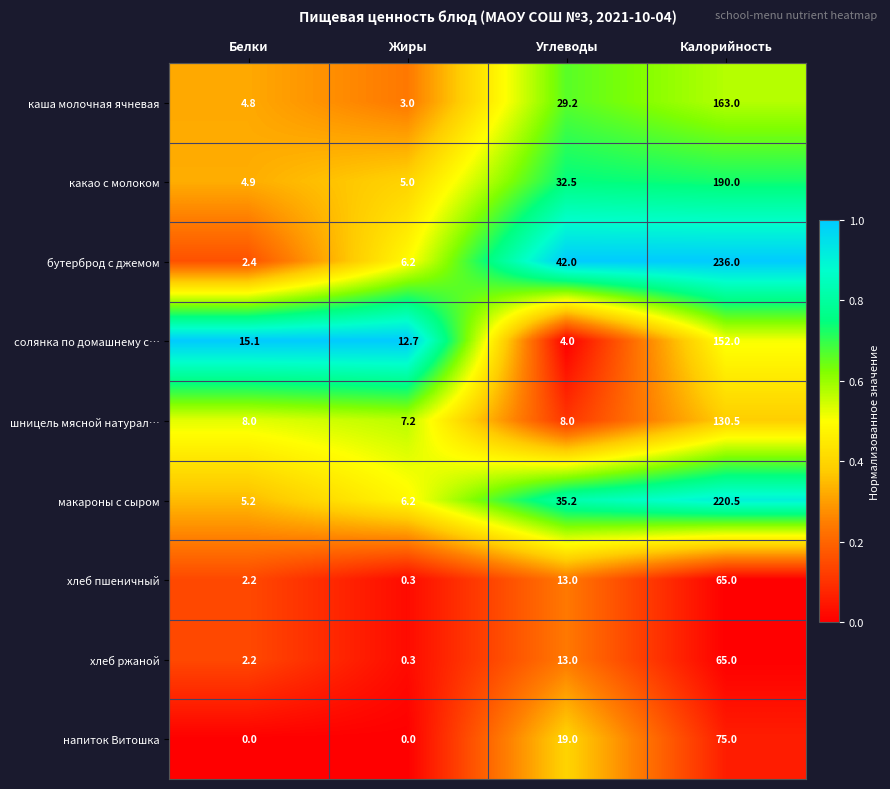

What is the difference between the second highest and minimum values in the напиток Витошка series?

19.0